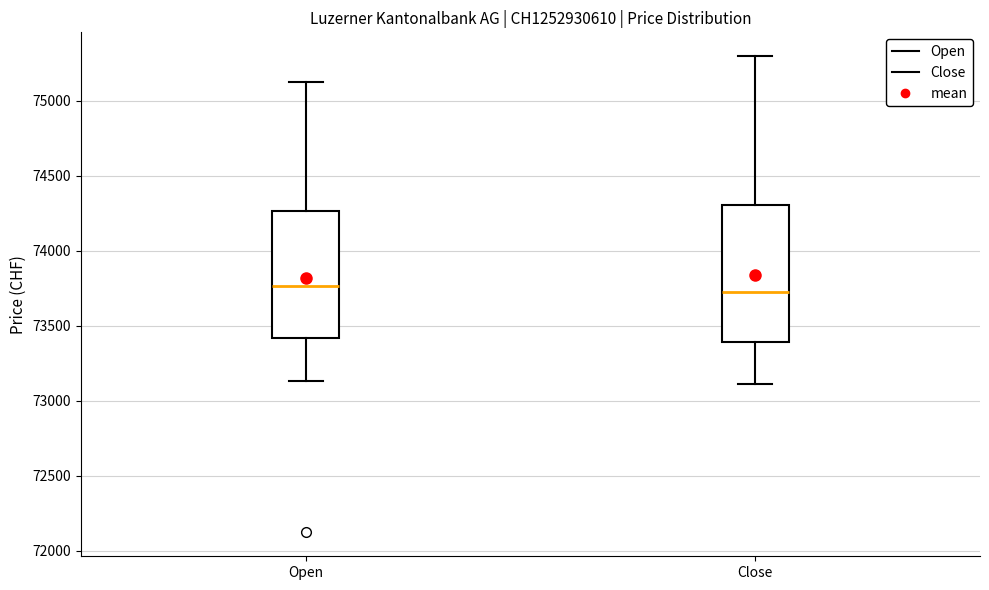

Reading left to right, transcribe this box plot: for each box, give where its median line is, the range the box spans, and where its two whiskers end, as read against the y-axis. The values are not printed on the chart, so give them approximately, as read against the axis.

Open: median 73750, box 73400 to 74250, whiskers 73150 to 75100
Close: median 73700, box 73400 to 74300, whiskers 73100 to 75300